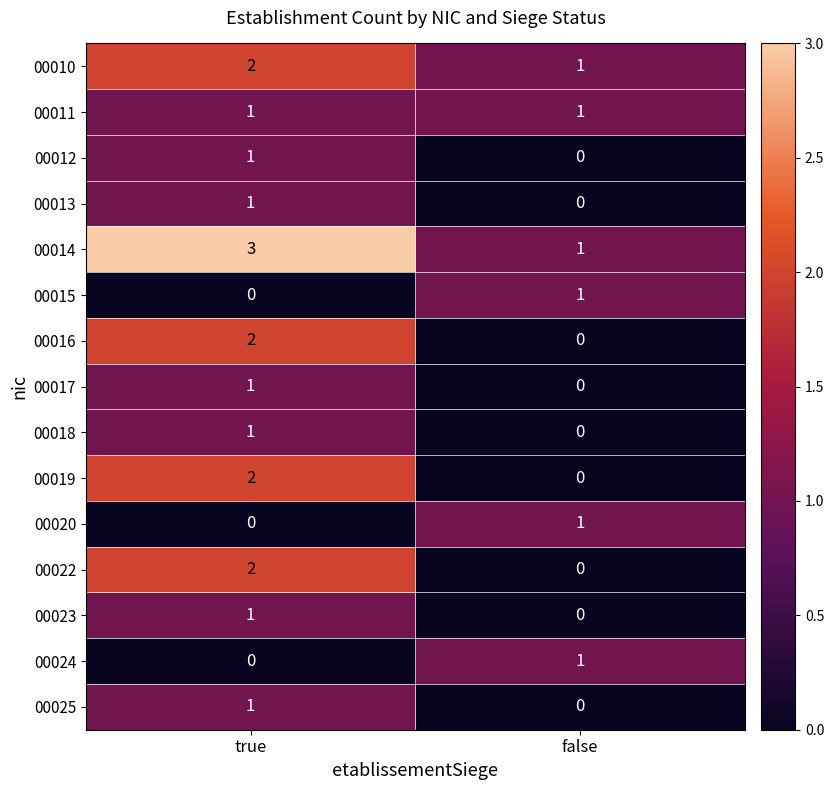

The value of 00022 at false is 1. True or false?

False